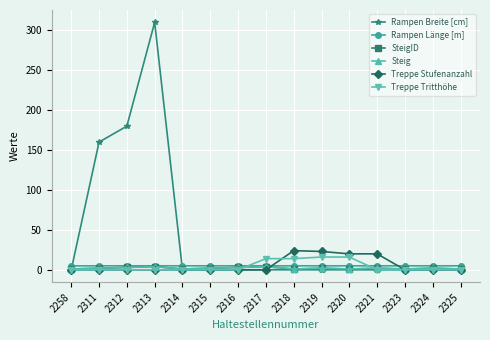

What is the difference between the highest and lowest values at 2320?

20.0